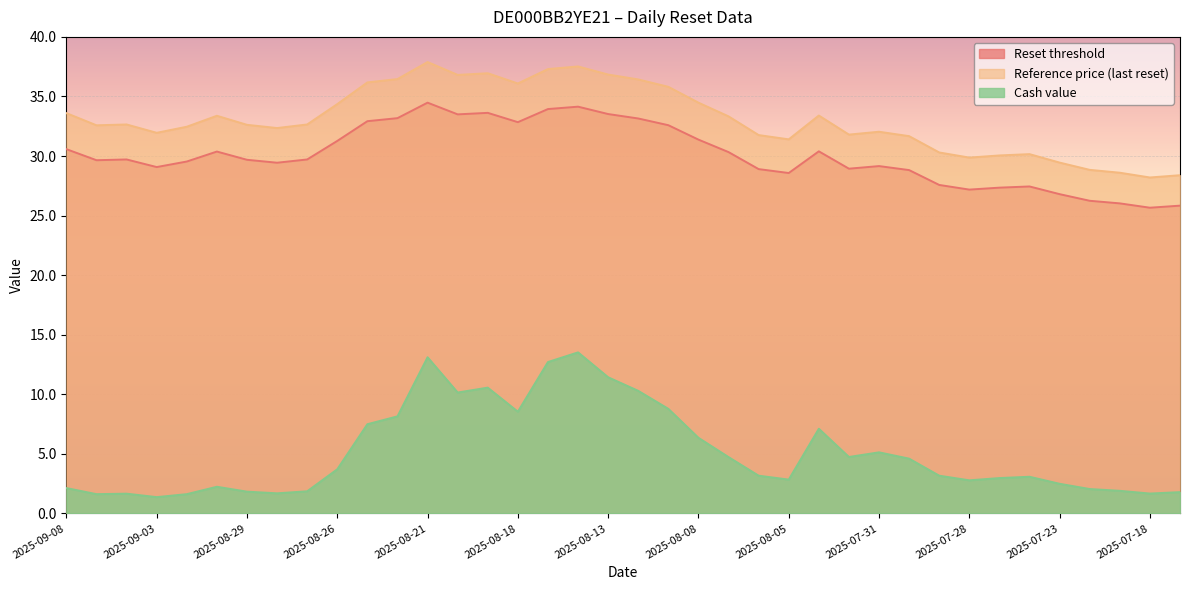

True or false: Cash value has a value of 1.7 at 2025-07-18.

True